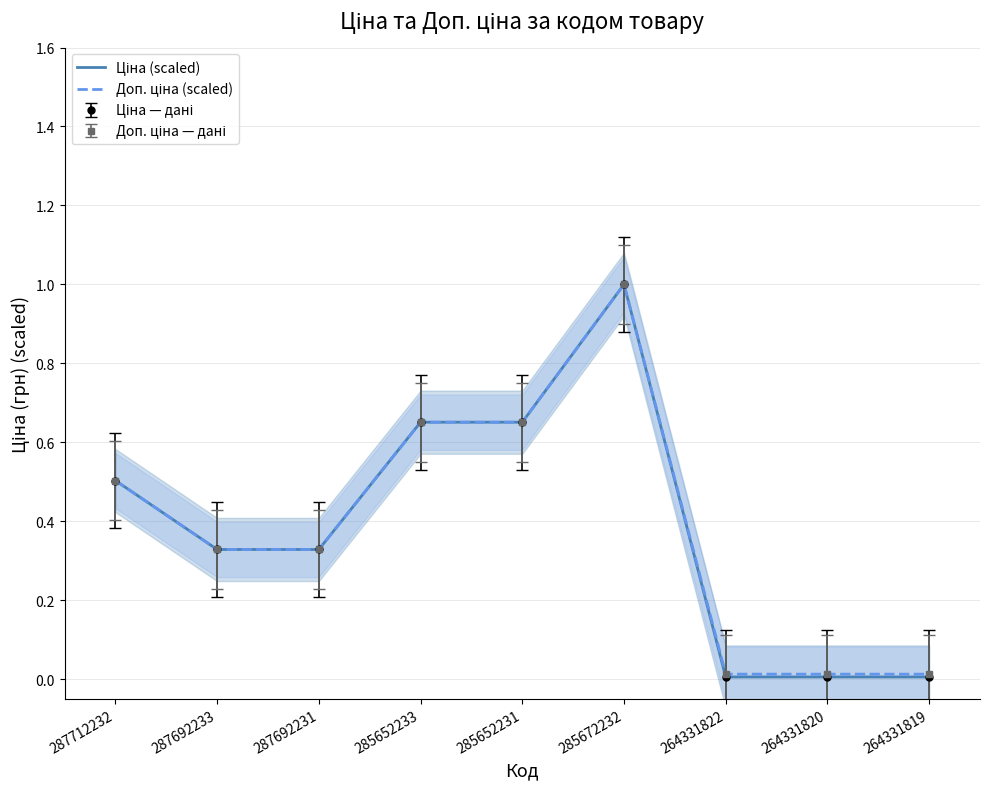

The Доп. ціна (scaled) series shows 0.0 at 264331822. True or false?

True